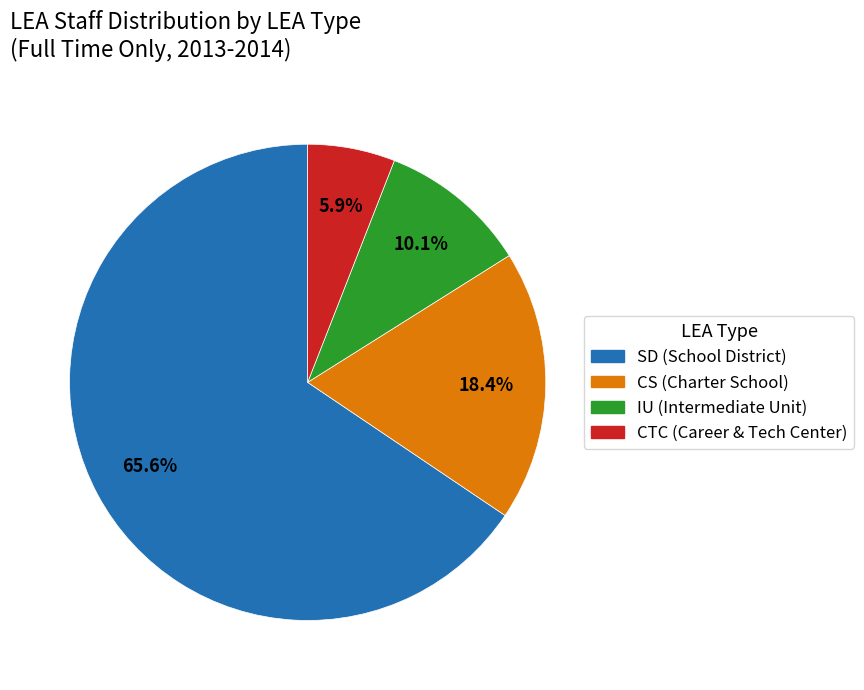

Count the number of slices in the pie.

4